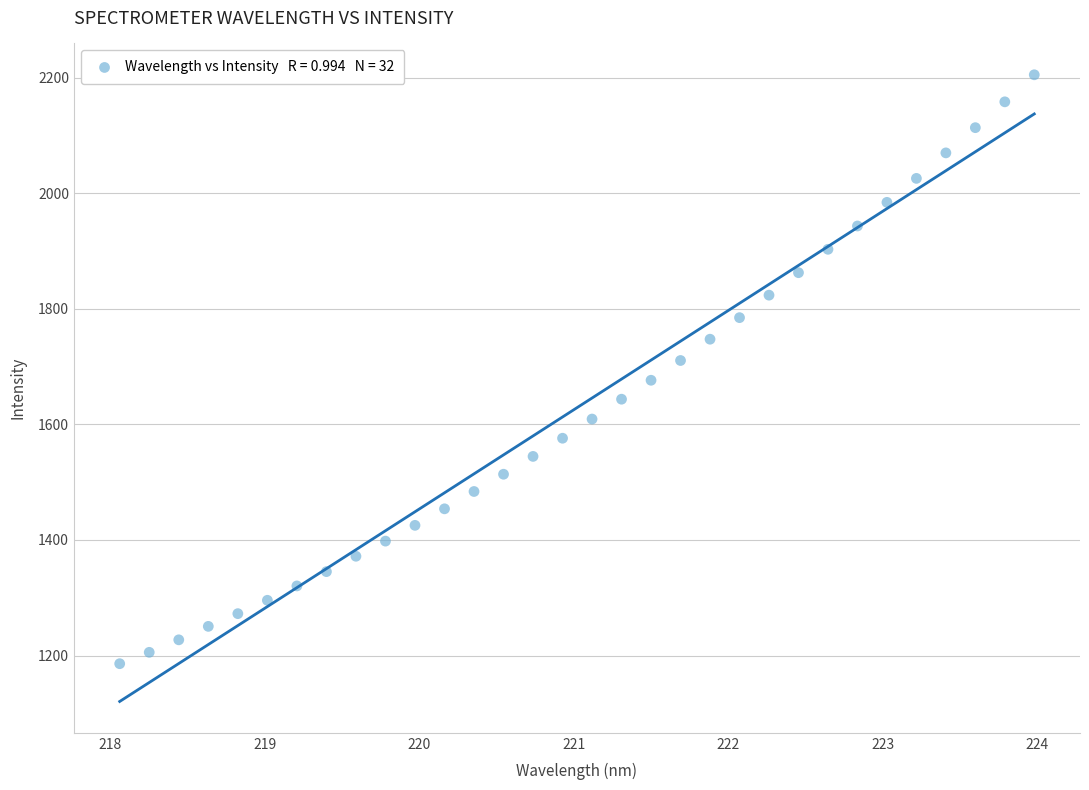

What is the range of X values (max minus min)?

5.9